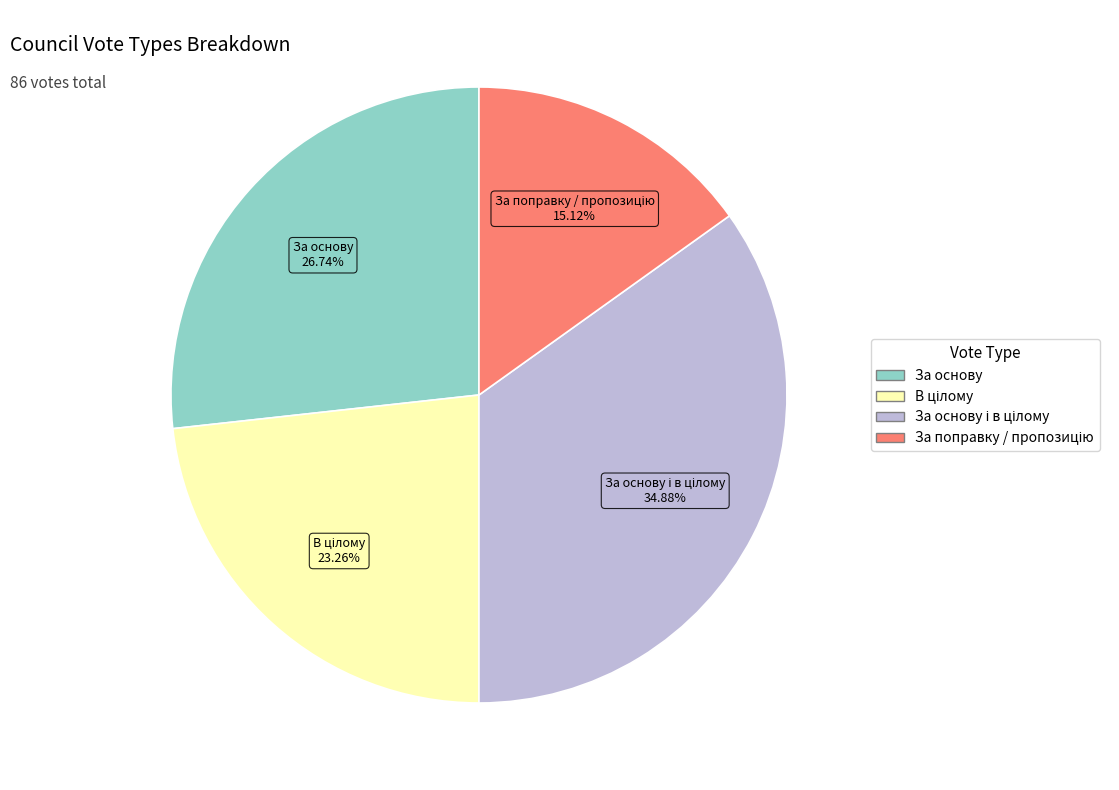

Is there a majority slice in this chart?

No